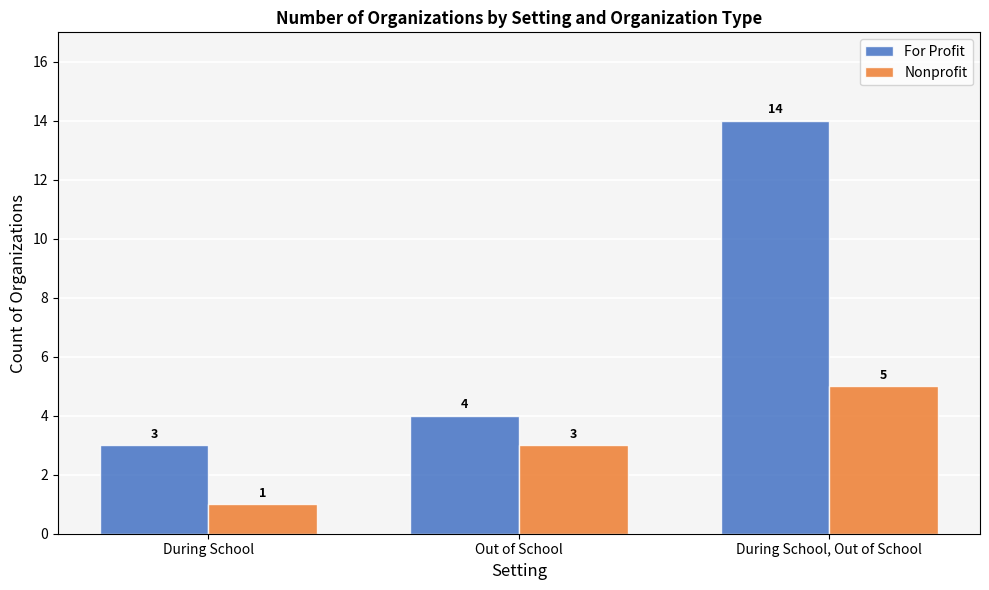

Count the Nonprofit values in the range 1 to 5.

3